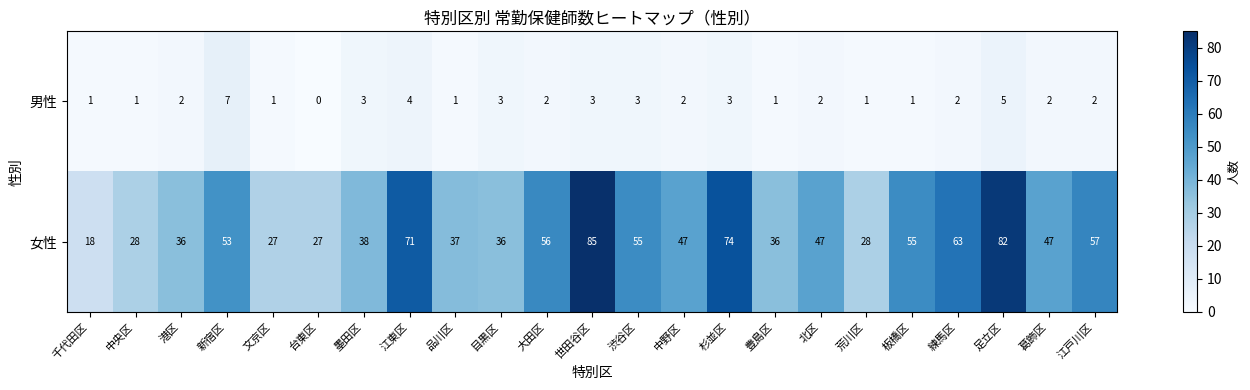

Rank the series by their maximum value, from lowest to highest.

男性, 女性